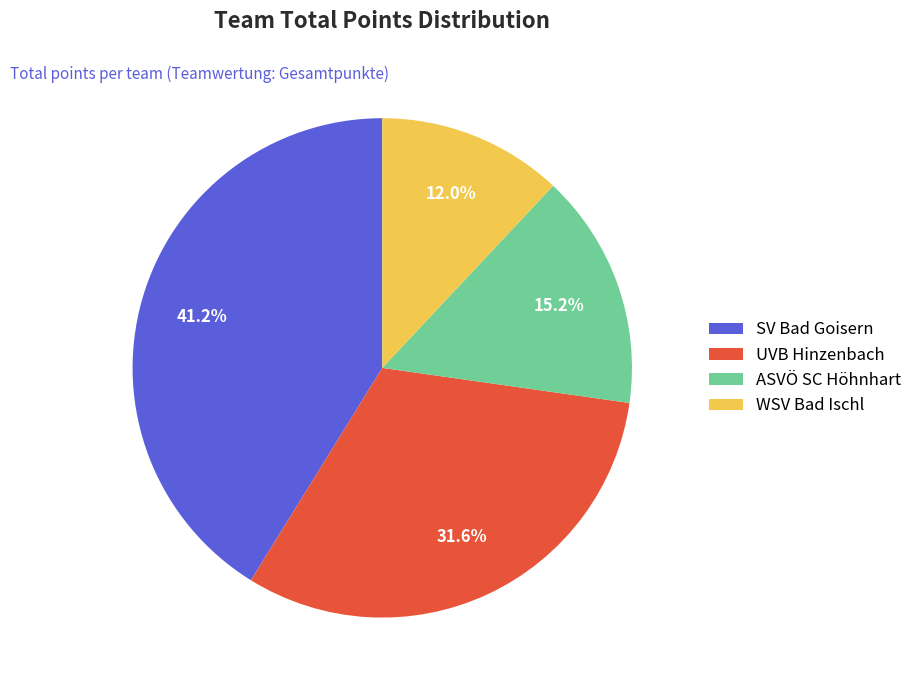

What is the ratio of the value at WSV Bad Ischl to the value at ASVÖ SC Höhnhart?

0.8